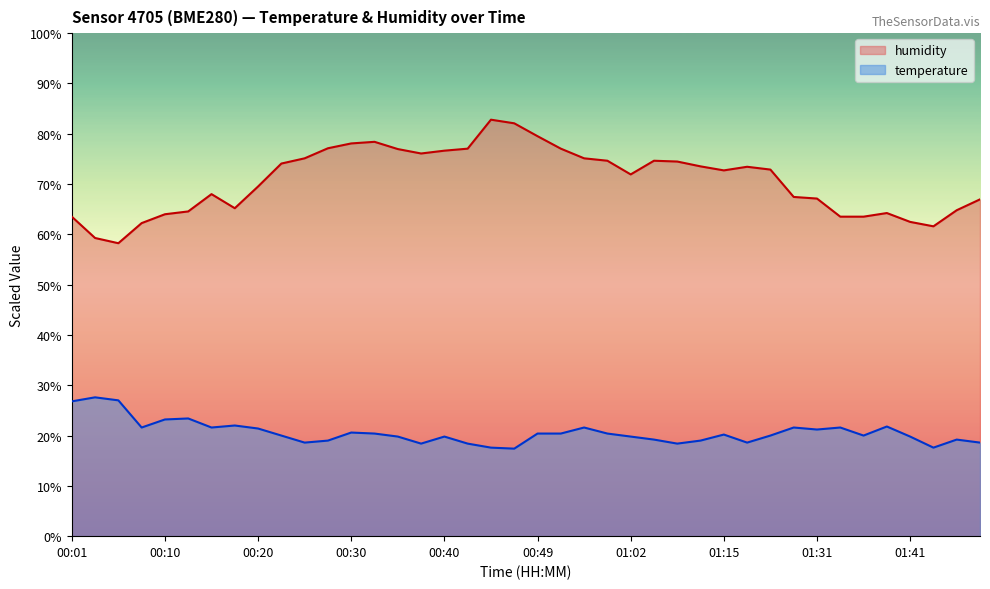

What is the sum of all temperature values?

824.0